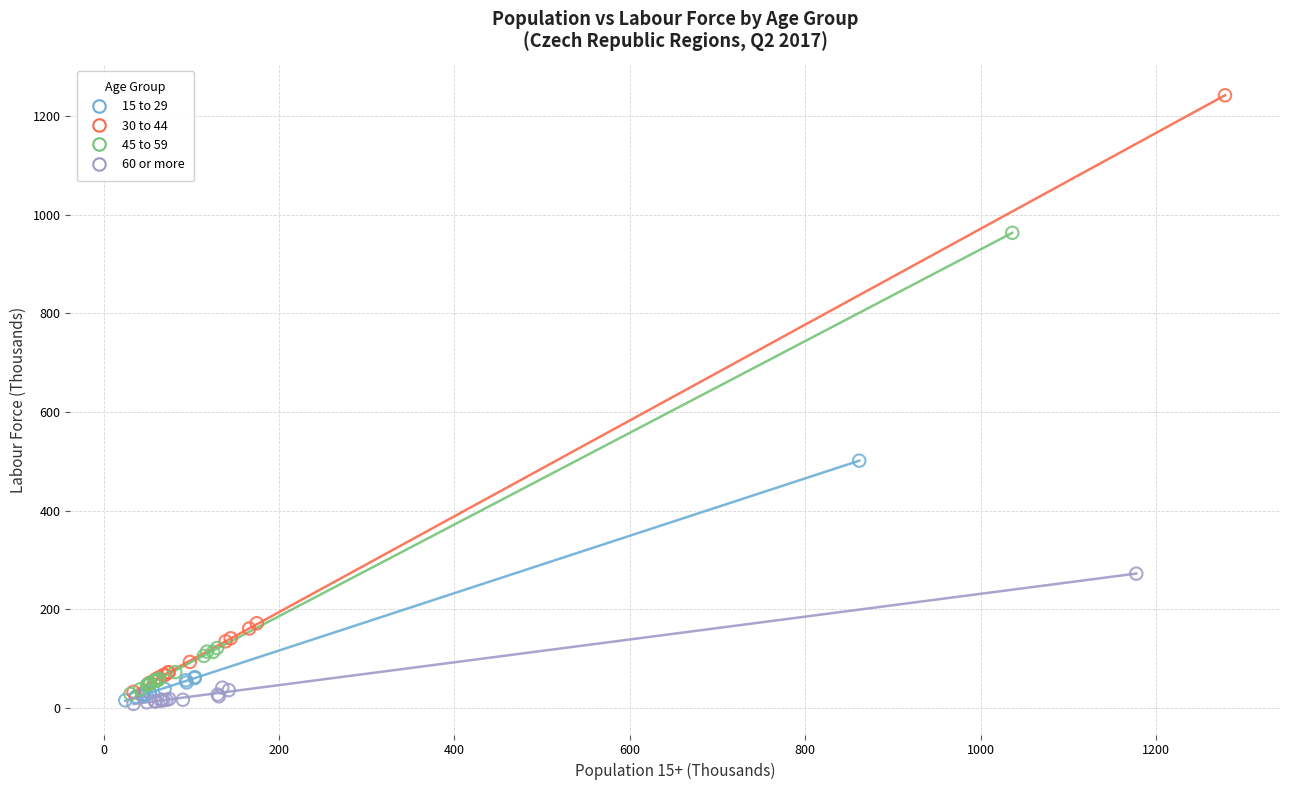

What are all the series names shown in the legend?

15 to 29, 30 to 44, 45 to 59, 60 or more